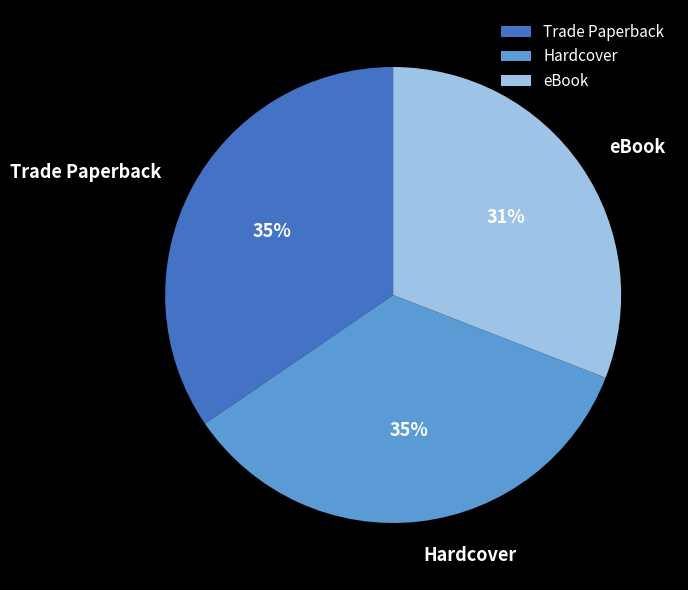

How many slices are in this pie chart?

3